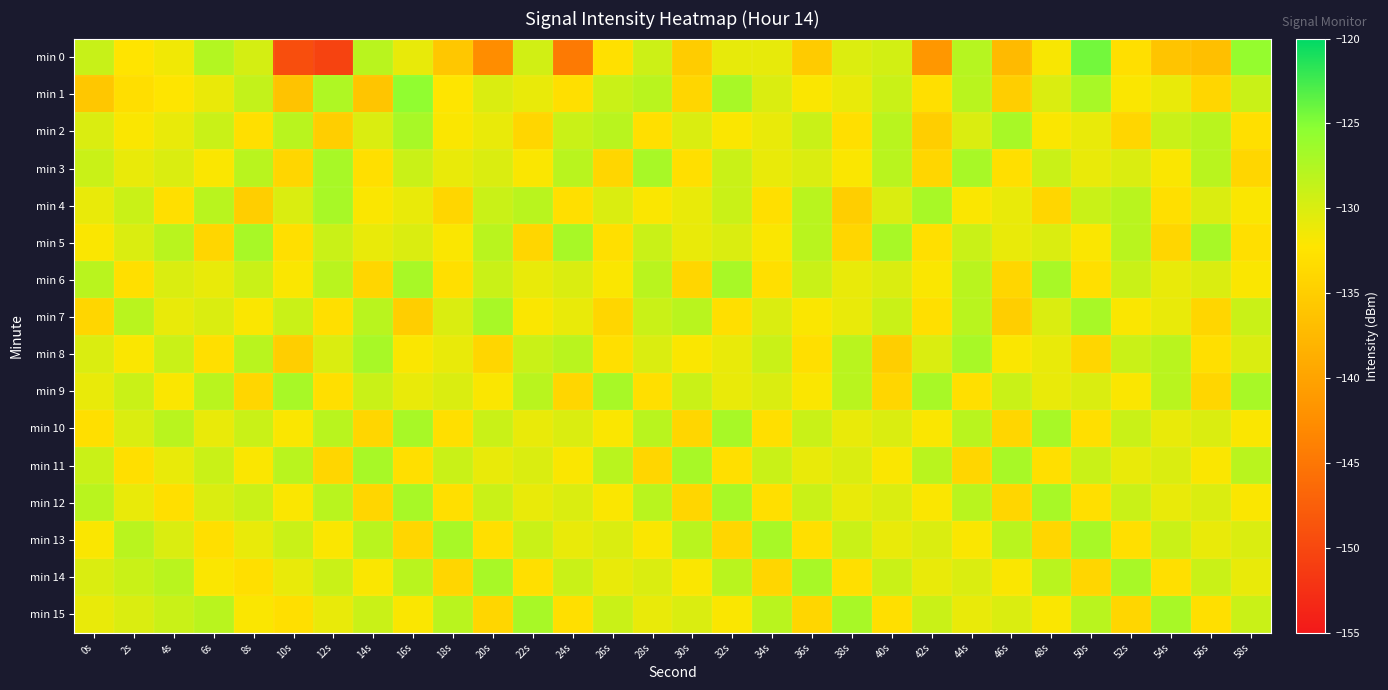

What is the difference between the highest and lowest values at 26s?

7.0